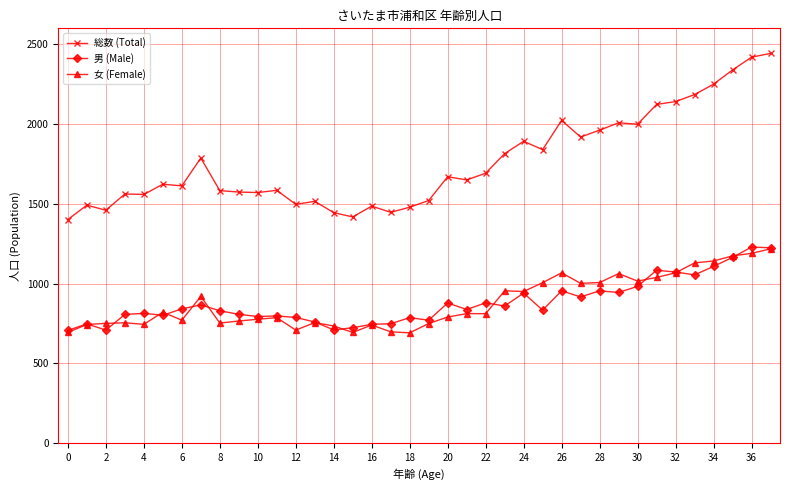

True or false: 女 (Female) and 男 (Male) cross at least once.

True